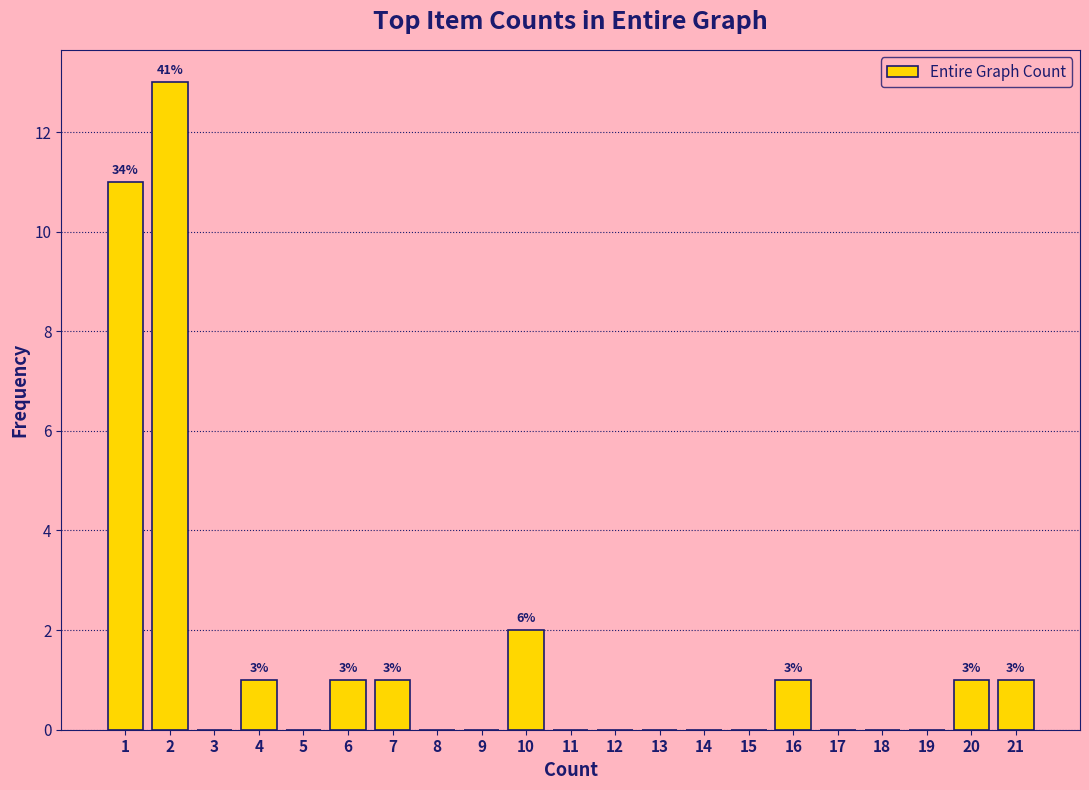

Over which range of the x-axis is the bar tallest?

1.5 to 2.5